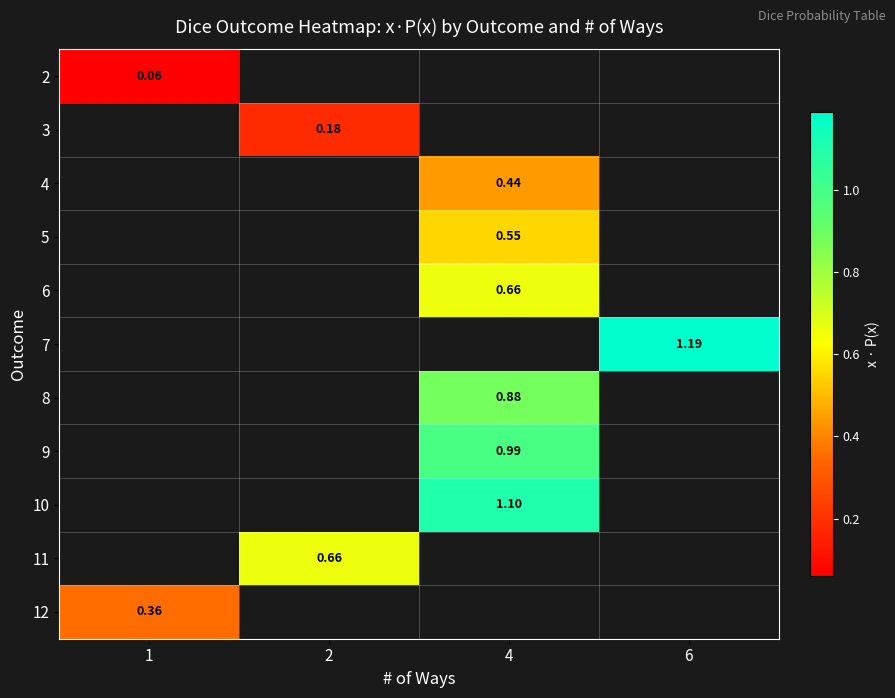

Where is 2 nearest to the value 0?

1